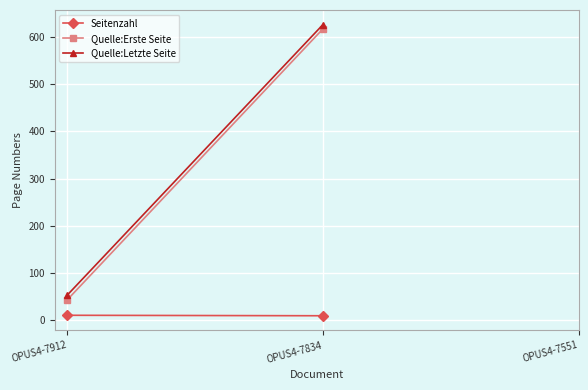

What value does the Seitenzahl series have at OPUS4-7912?

11